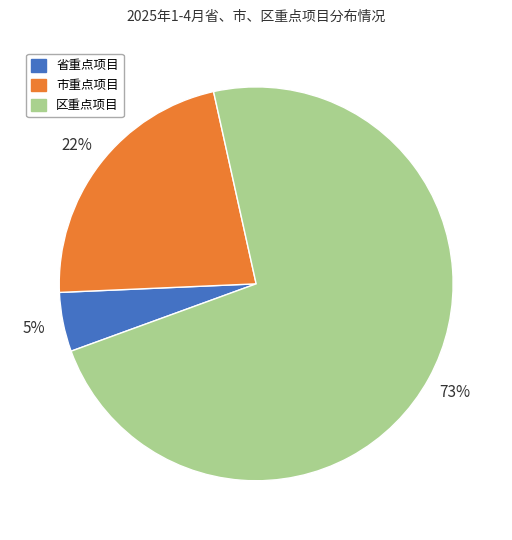

True or false: 区重点项目 accounts for 73% of the total.

True